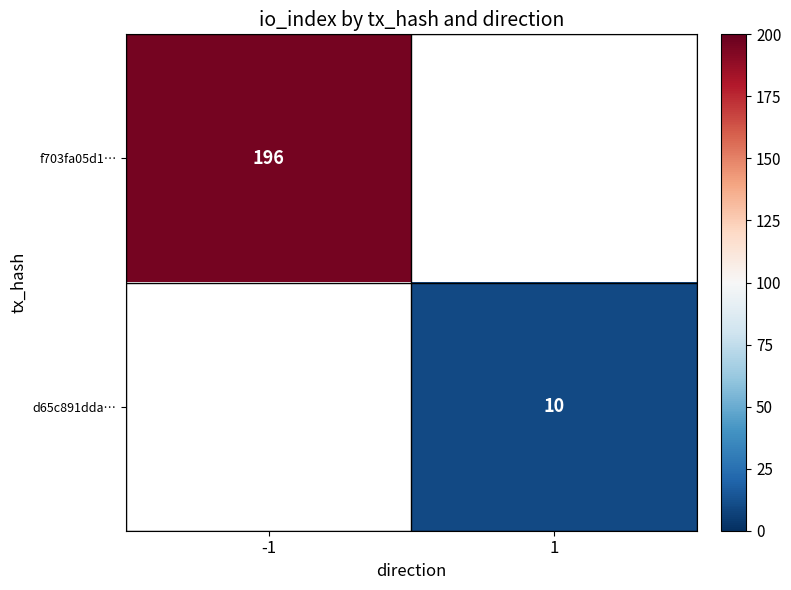

The f703fa05d1… series shows 337 at -1. True or false?

False